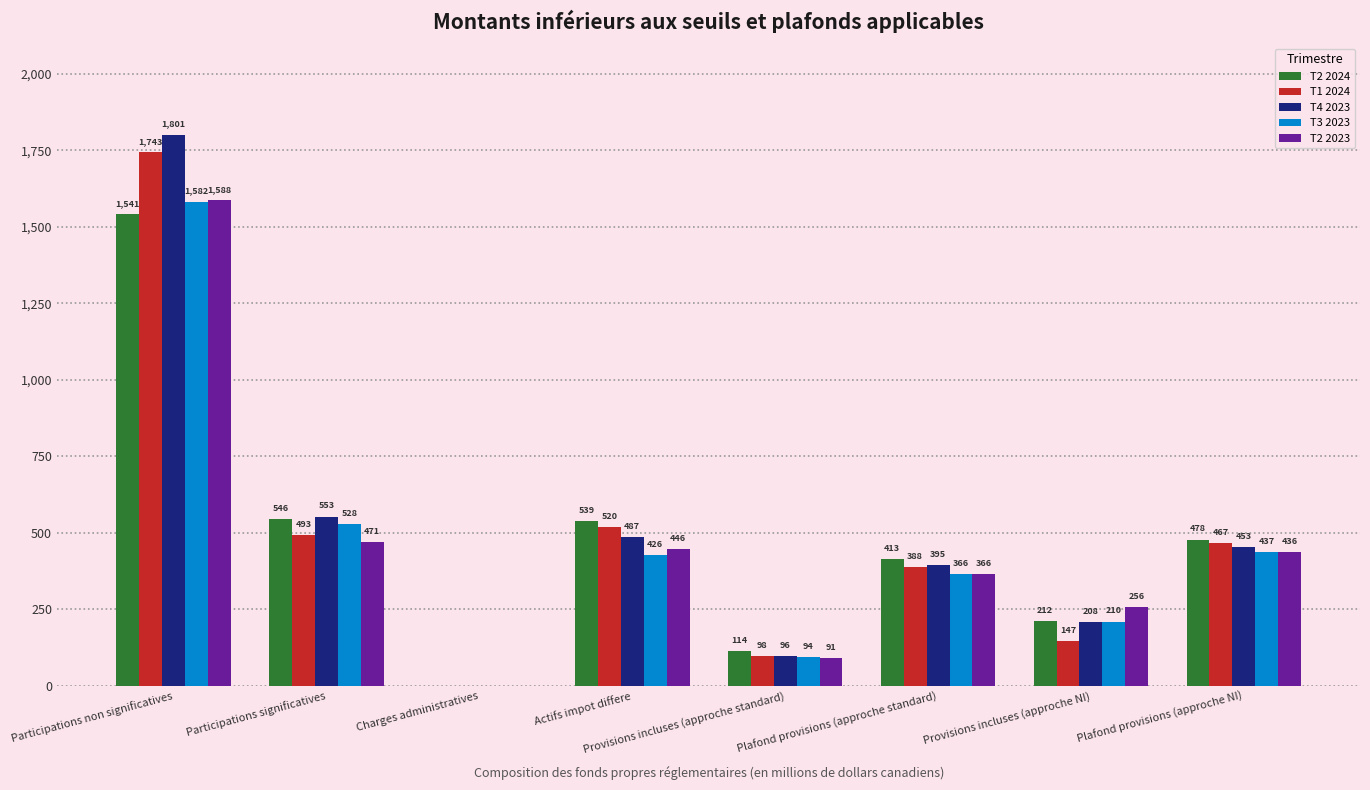

What is the difference between the T4 2023 values at Plafond provisions (approche NI) and Participations non significatives?

1348